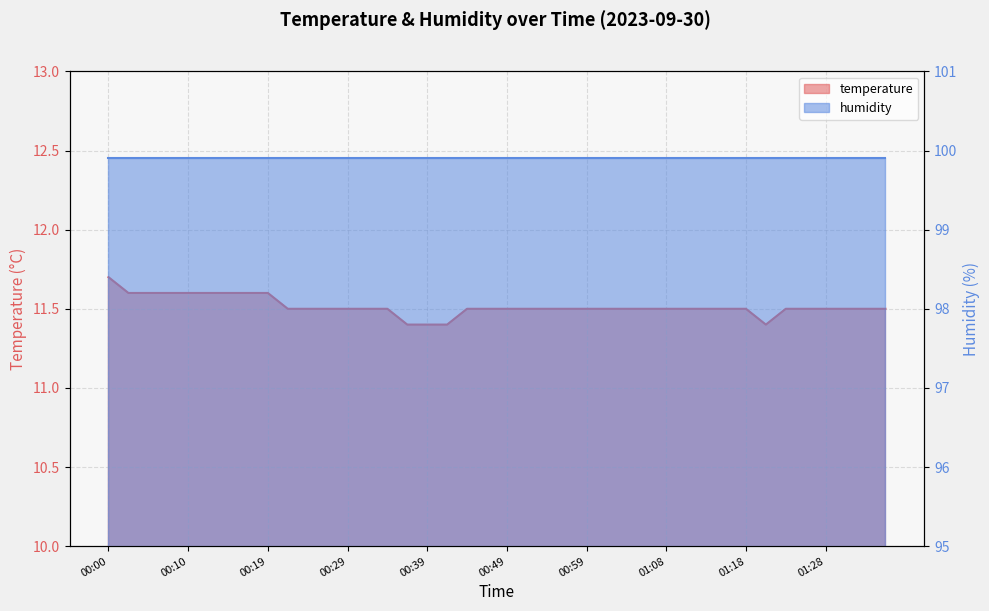

What position from the right is 00:41?

23